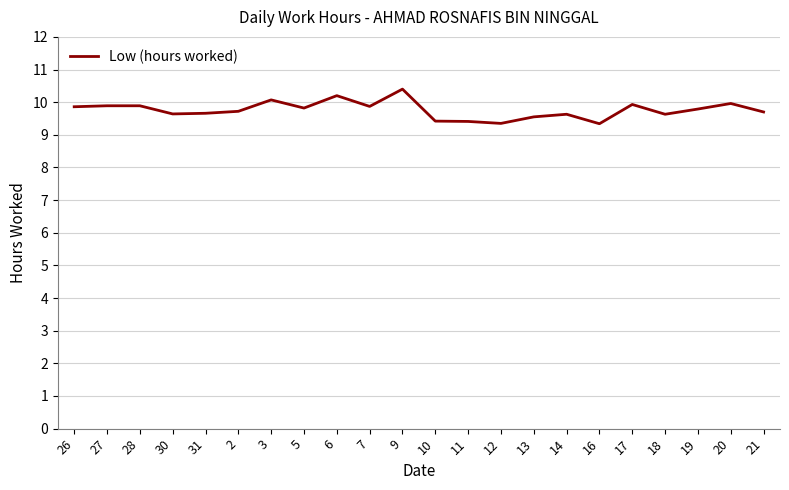

Is this an area chart (filled region under the line)?

No